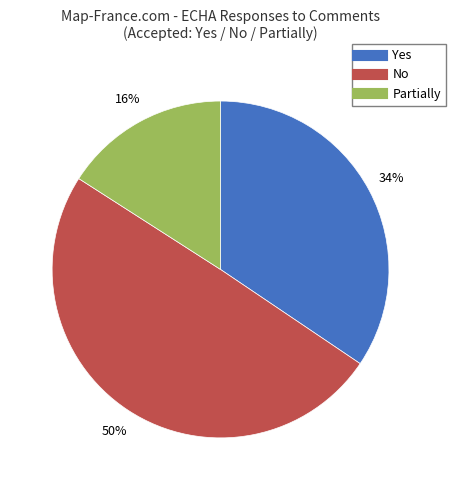

Is it true that Partially is 16% of the pie?

True